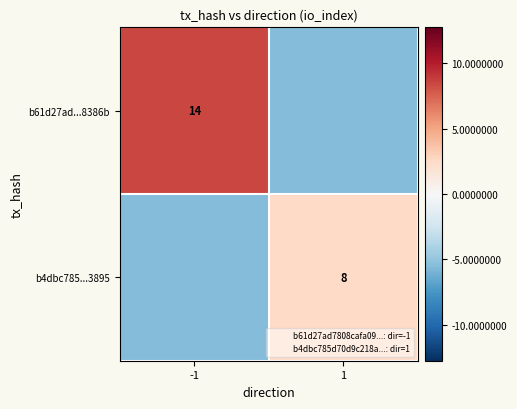

What is the spread (max minus min) of values at -1?

14.0